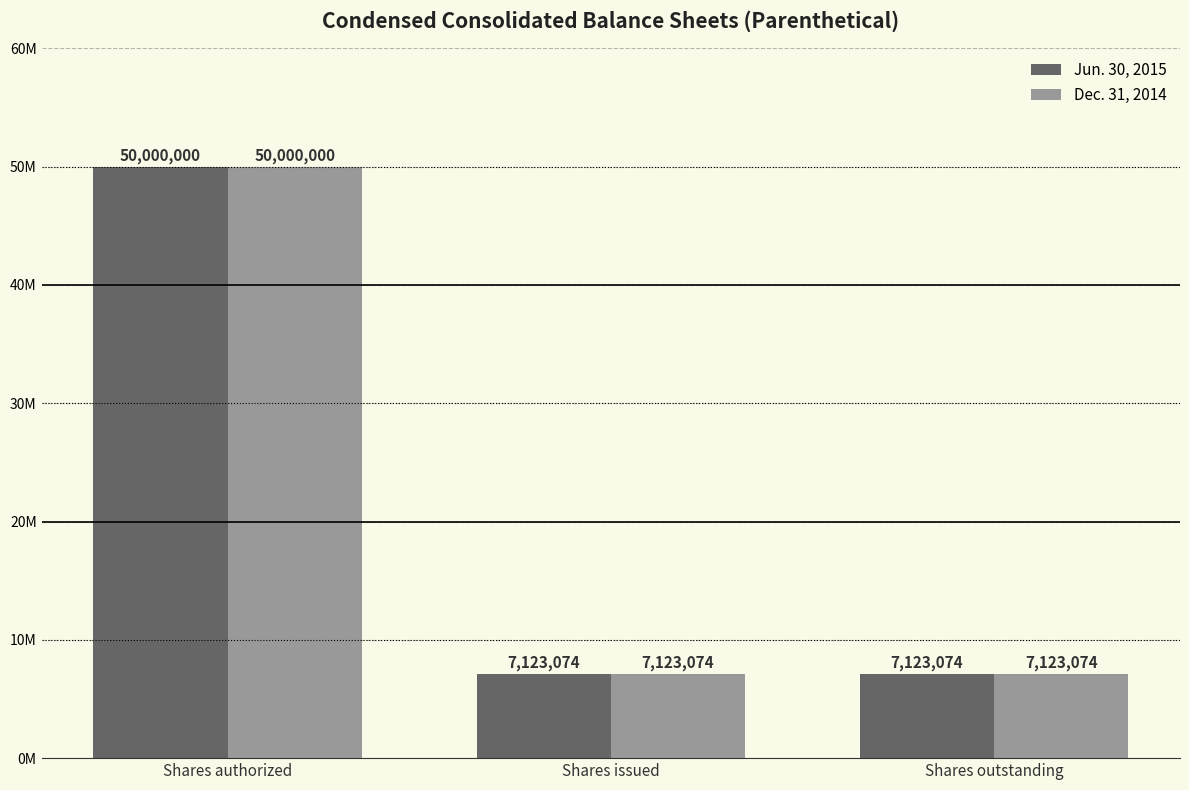

Does the chart contain any negative values?

No